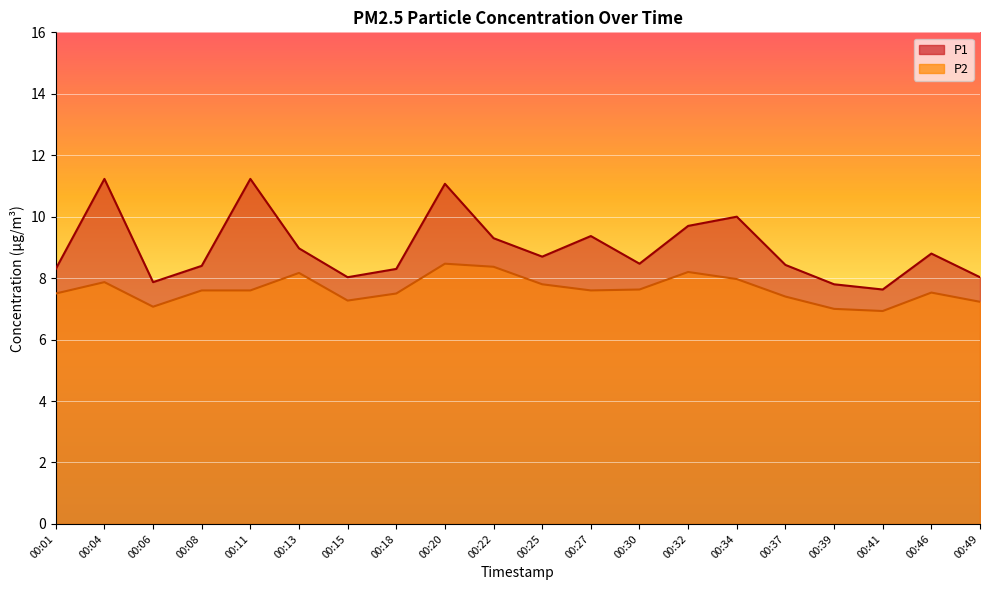

What is the average value of the P1 series?

9.0